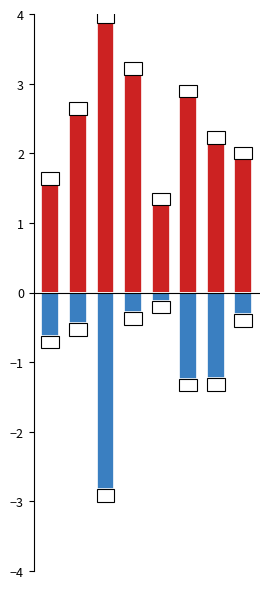

Which has a higher value, 2 or 7?

2